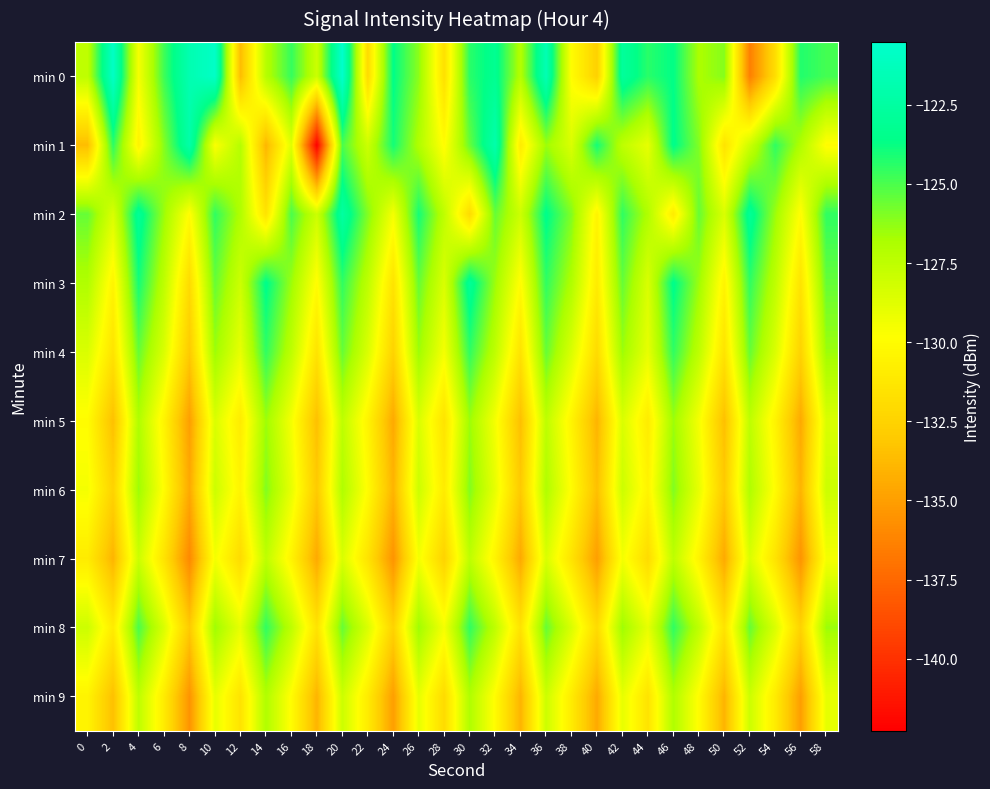

How many series are shown in this chart?

10